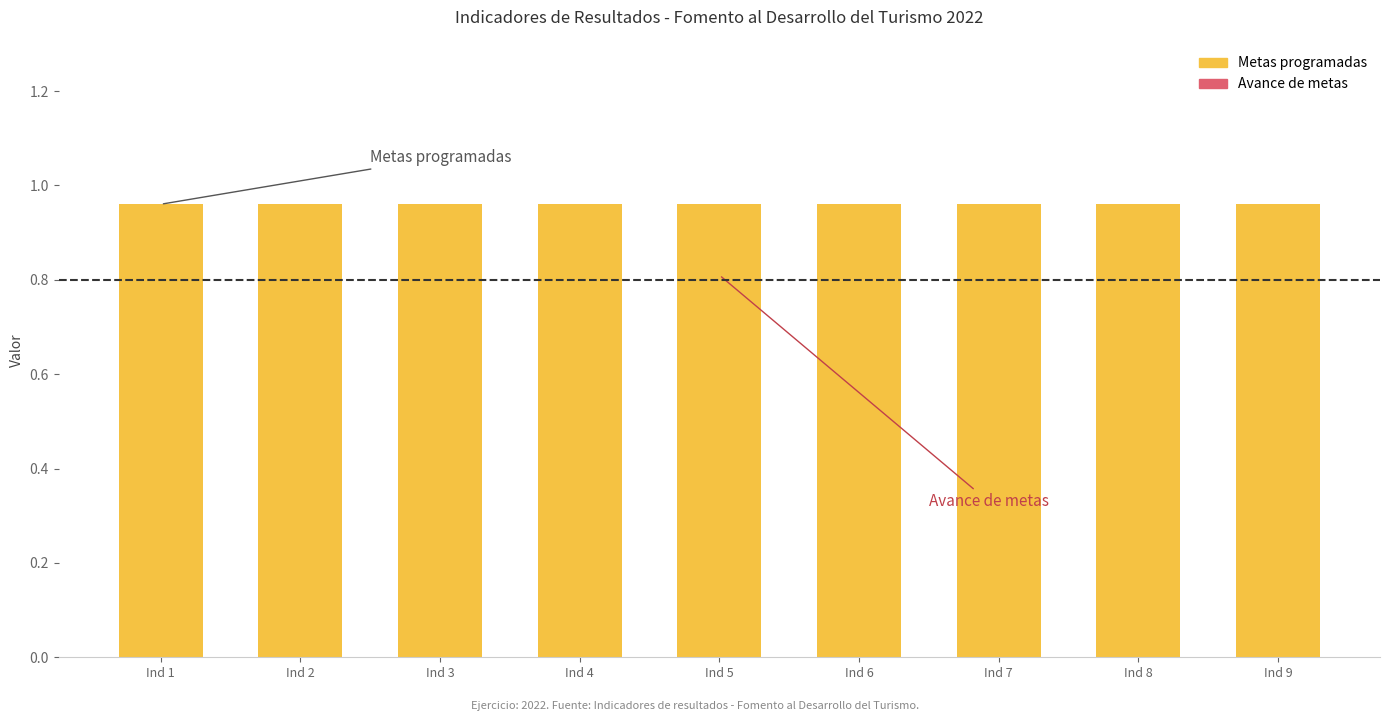

Count the number of categories in the chart.

9